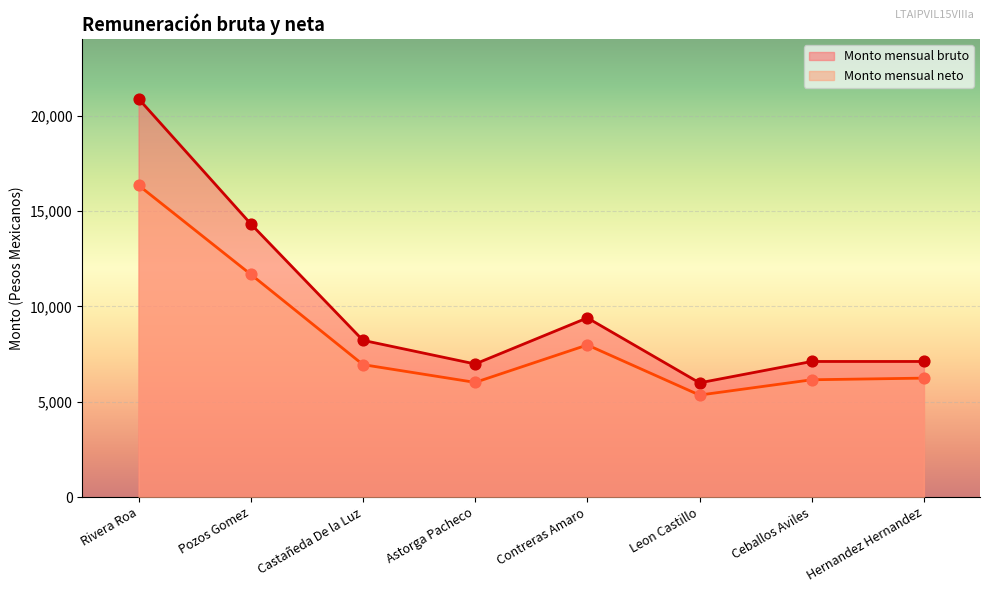

At how many categories does at least one series exceed 19371?

1